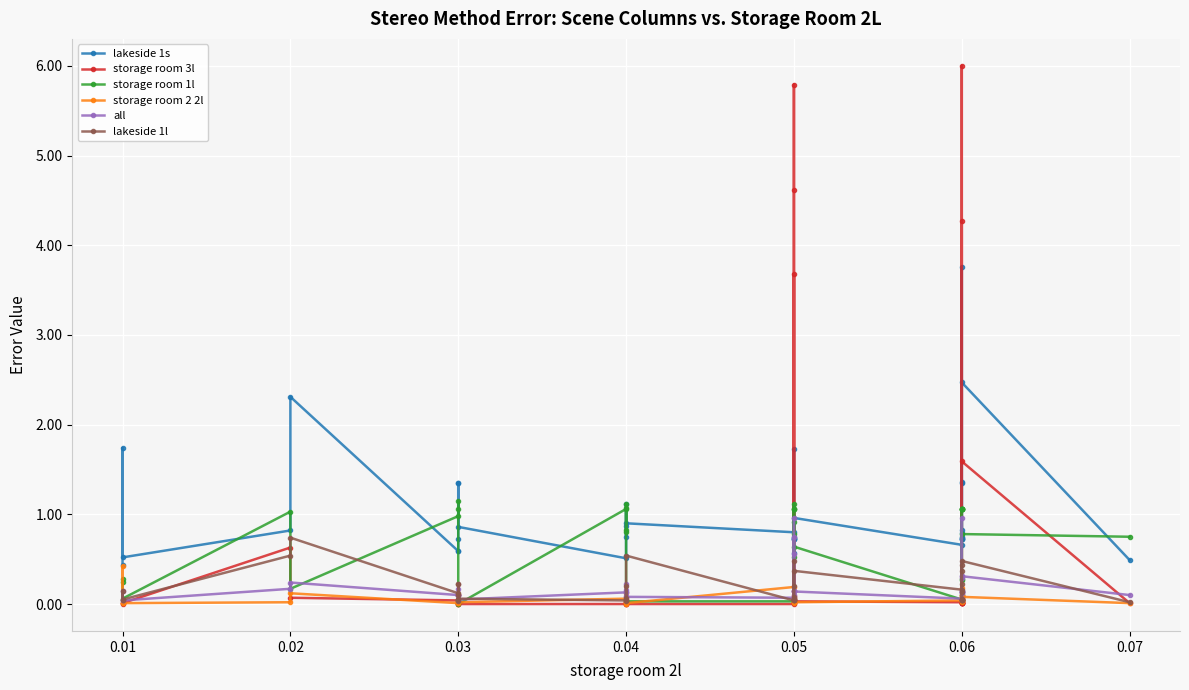

How many values in the storage room 1l series exceed 0?

38